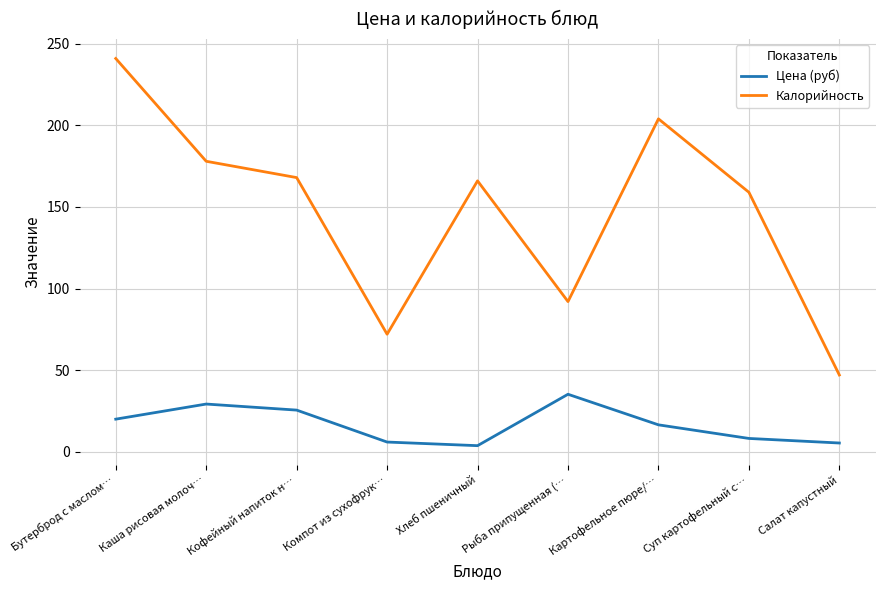

True or false: Цена (руб) has a value of 8.1 at Суп картофельный с….

True